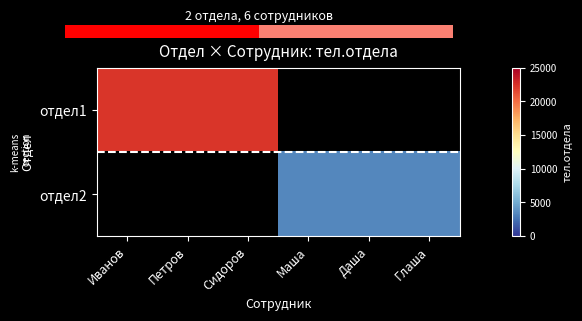

What is the maximum value shown in the chart?

22222.0